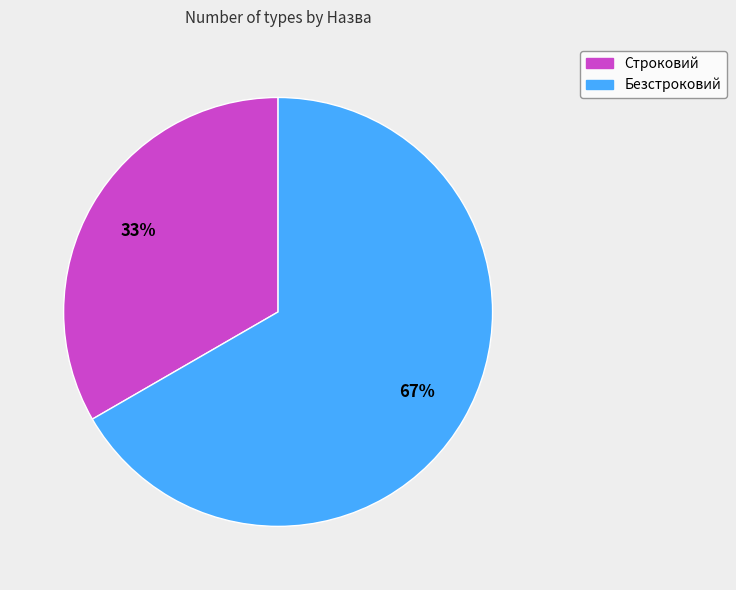

Rank the categories by value from highest to lowest.

Безстроковий, Строковий